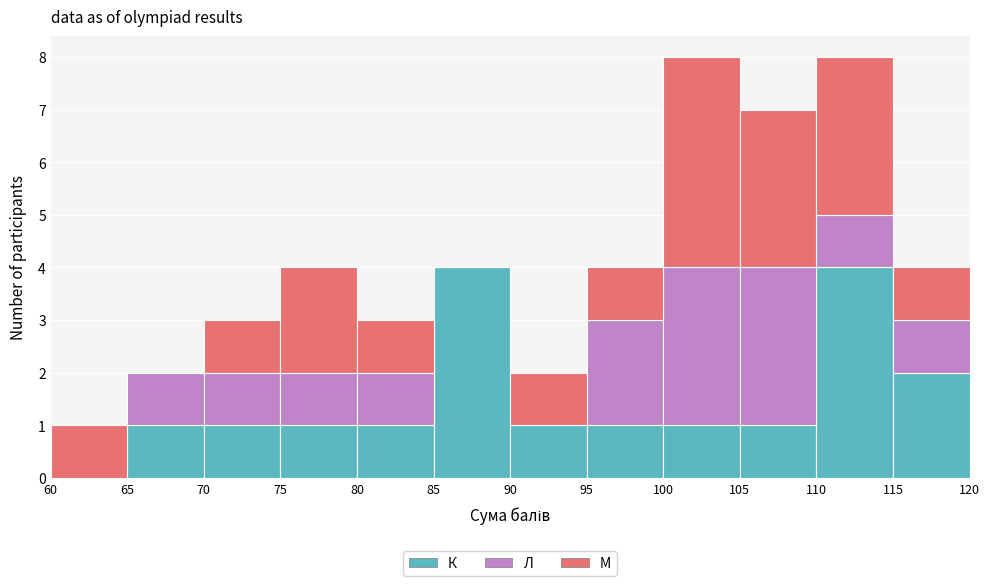

Reading left to right, transcribe this chart: for each stacked bar, give the range it covers on the x-axis and its total height. The values are not printed on the chart, so give them approximately, as read against the axis.

60 to 65: 1
65 to 70: 2
70 to 75: 3
75 to 80: 4
80 to 85: 3
85 to 90: 4
90 to 95: 2
95 to 100: 4
100 to 105: 8
105 to 110: 7
110 to 115: 8
115 to 120: 4